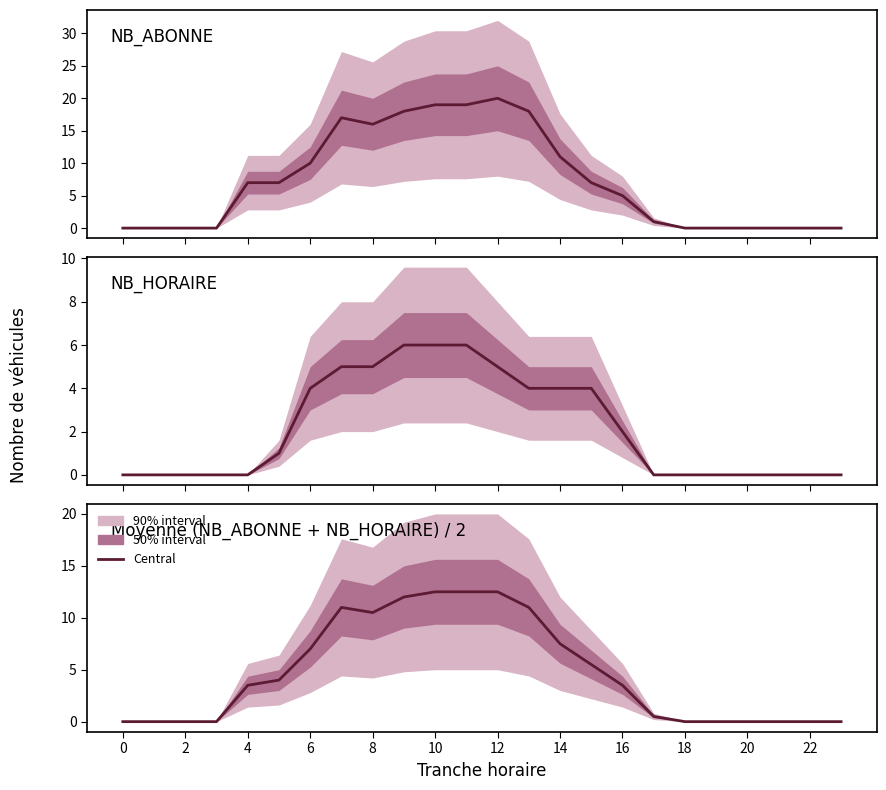

Is this an area chart (filled region under the line)?

No